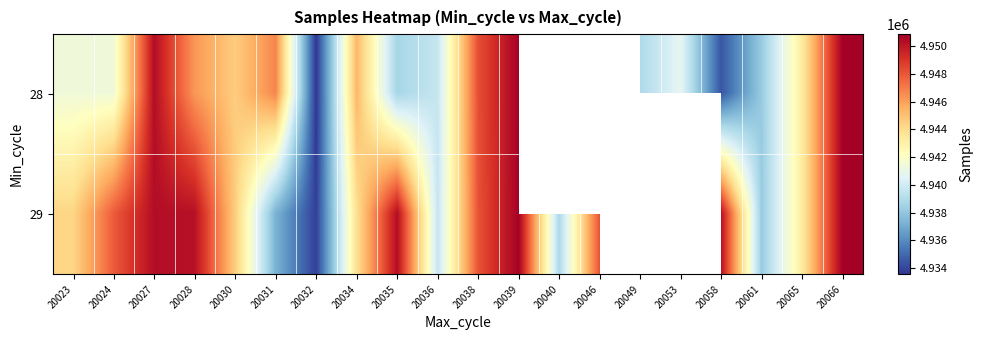

How many data points does each series have?

20